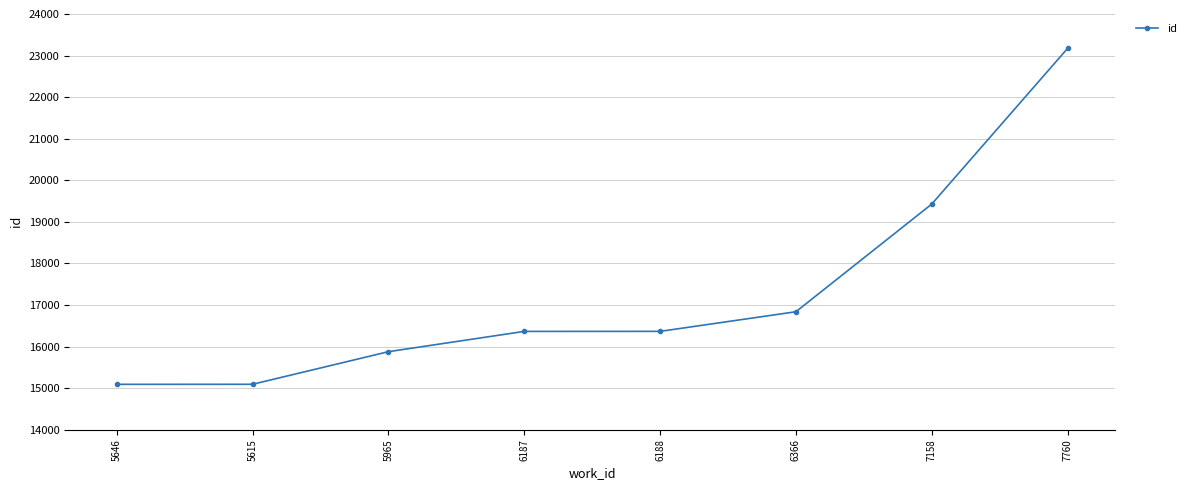

True or false: there are more than 2 points higher than both neighbors.

False